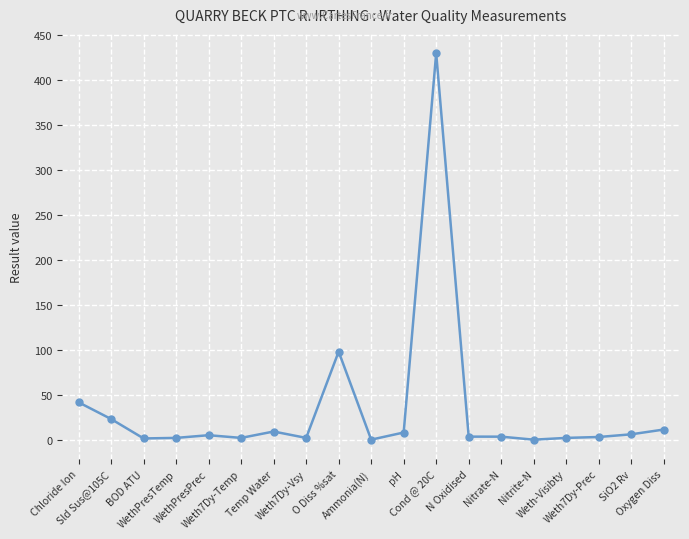

True or false: the data has more than 2 interior local peaks.

True